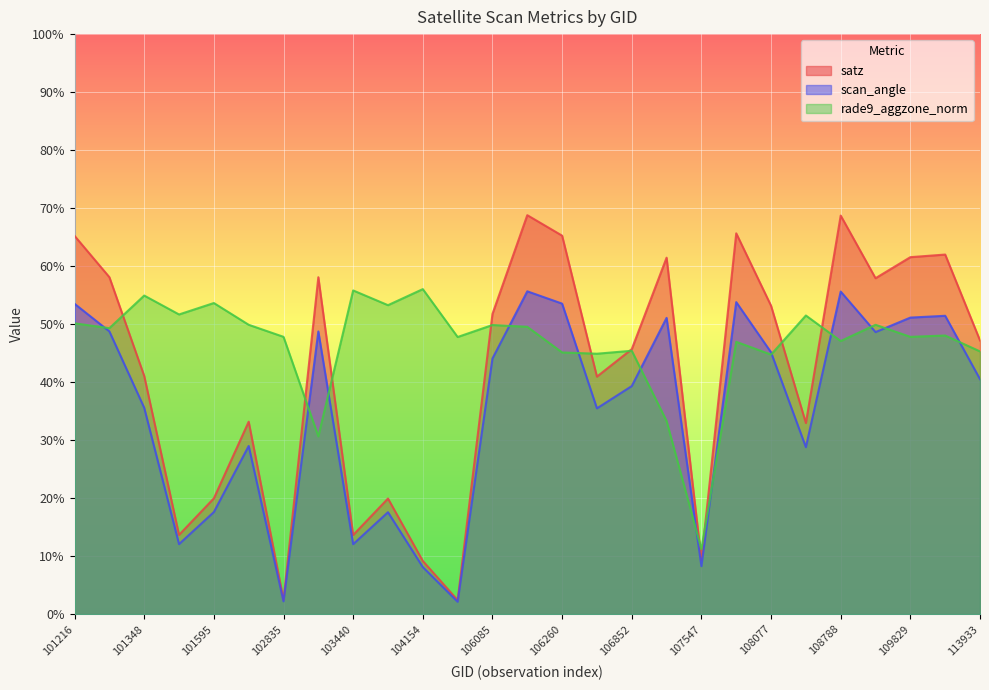

Rank the series at 108255 from highest to lowest value.

rade9_aggzone_norm, satz, scan_angle